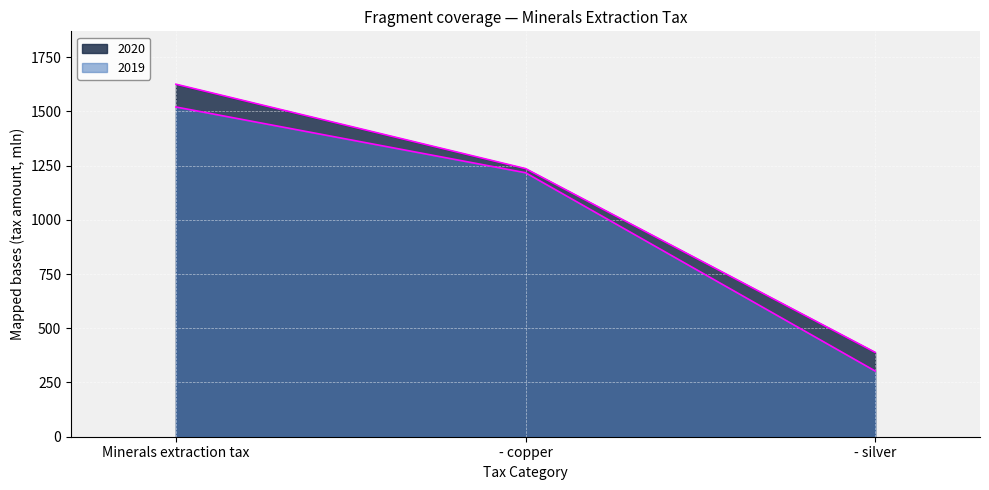

What is the maximum value shown in the chart?

1625